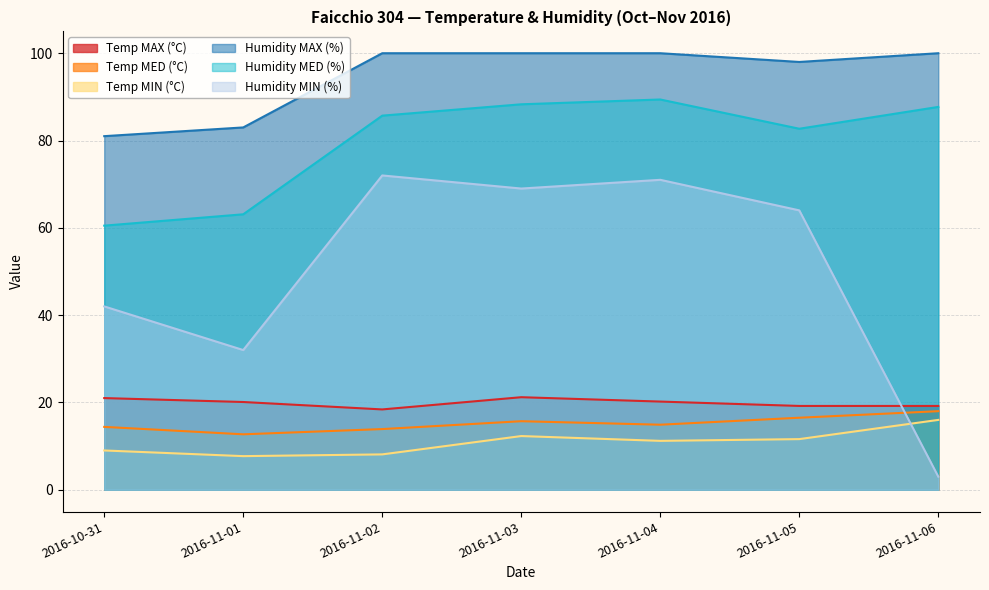

How many interior local valleys does the Humidity MAX (%) series have?

1